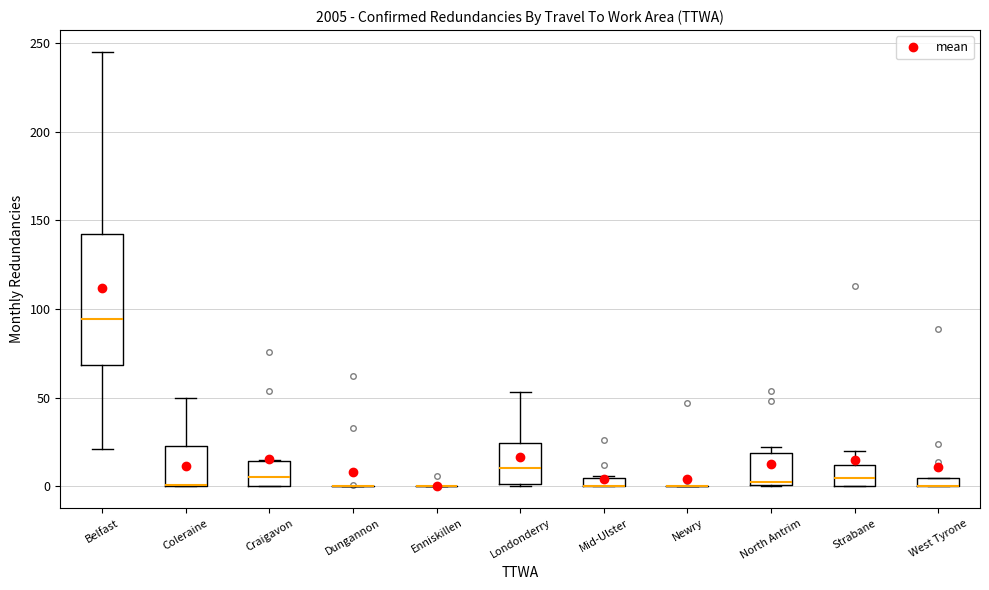

Comparing the boxes themselves (not the whiskers), which one is the tallest?

Belfast